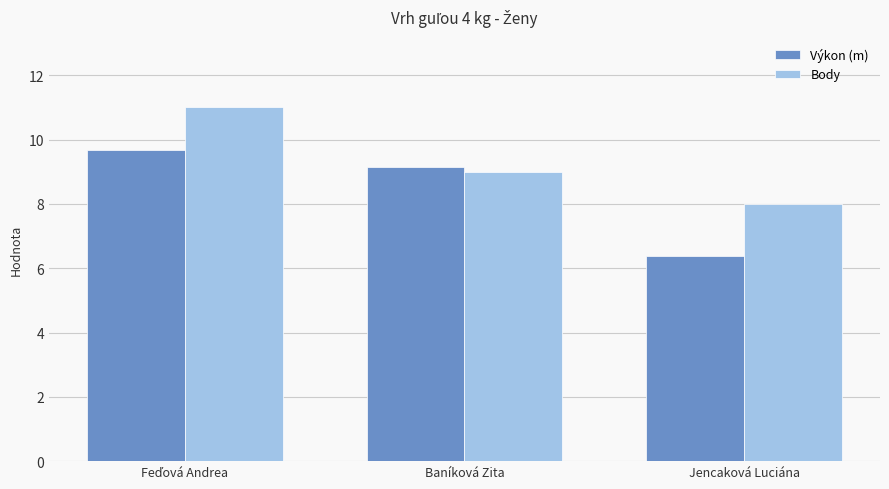

What is the total value across all series at Baníková Zita?

18.2